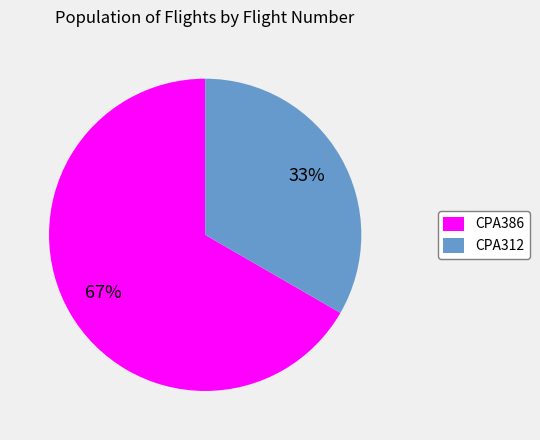

True or false: CPA386 accounts for 67% of the total.

True